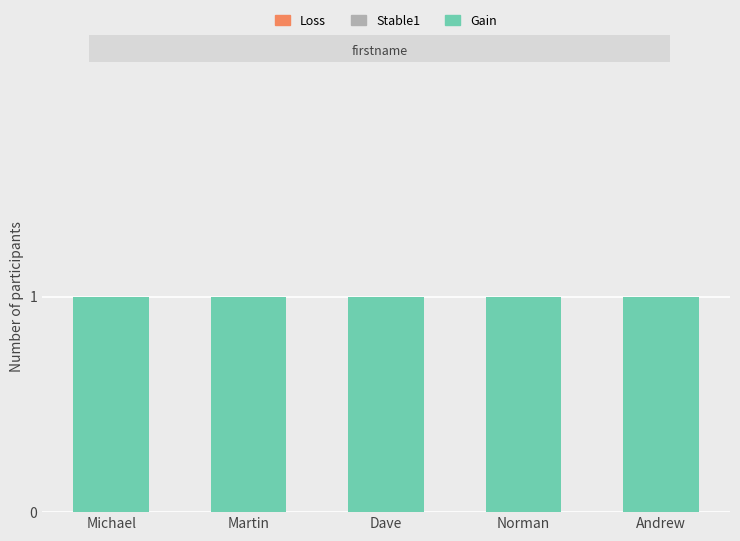

List the series in order of their peak value, lowest first.

Stable1, Loss, Gain